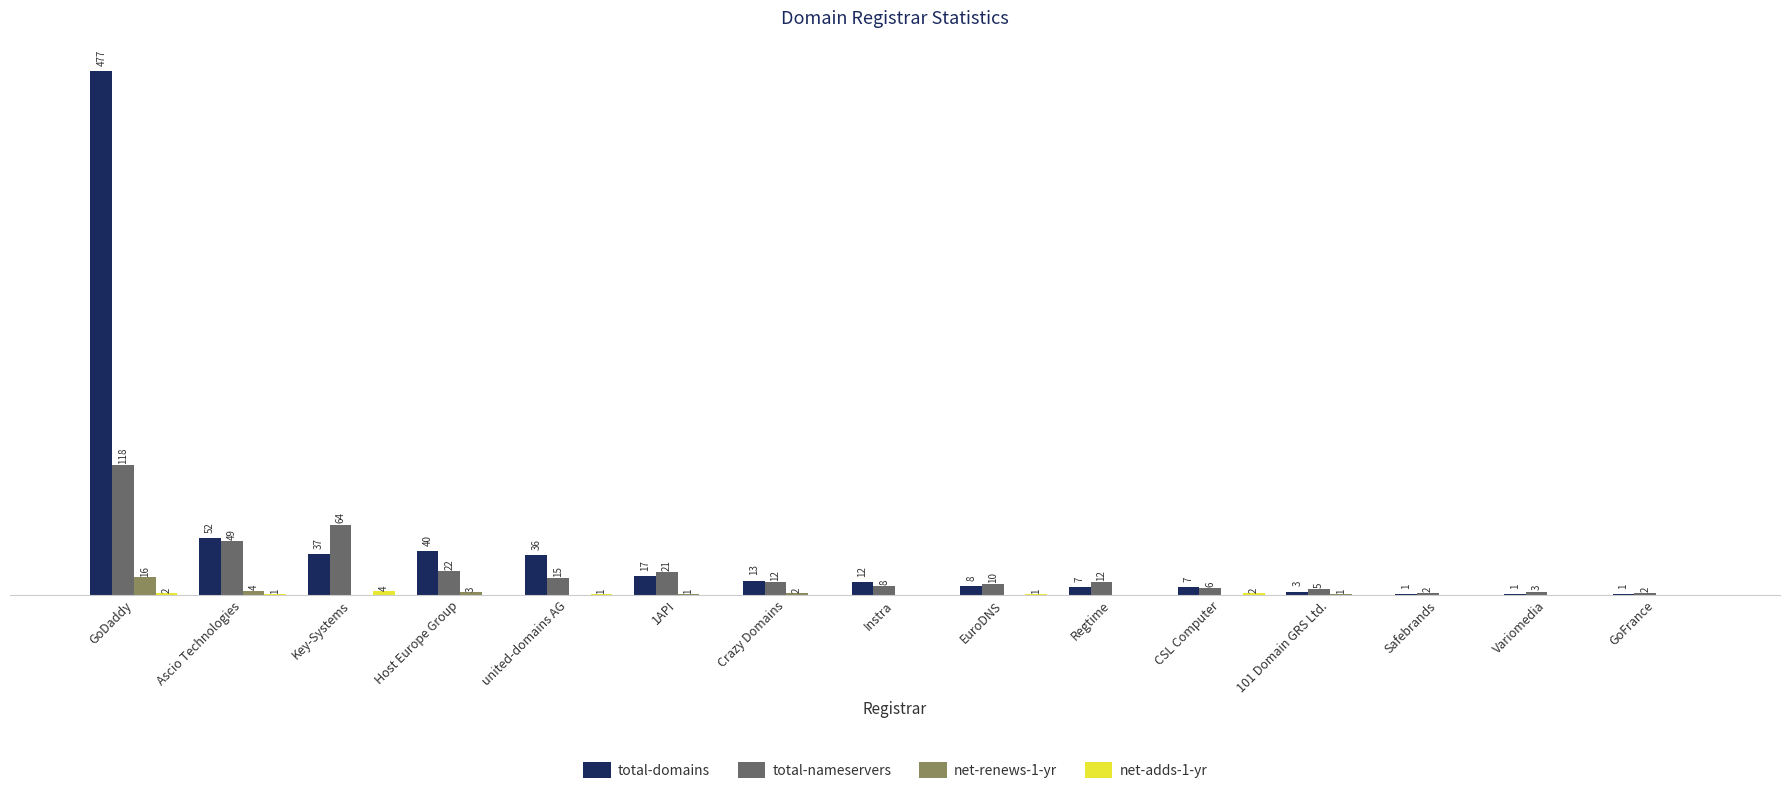

Where does the total-domains series first go above 12?

GoDaddy